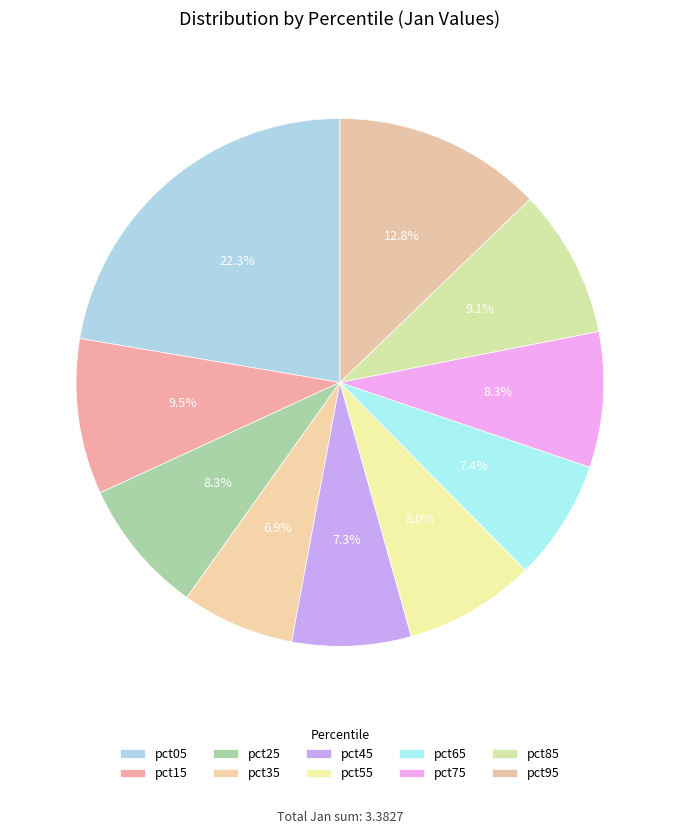

What portion of the pie excludes pct75?

91.7%